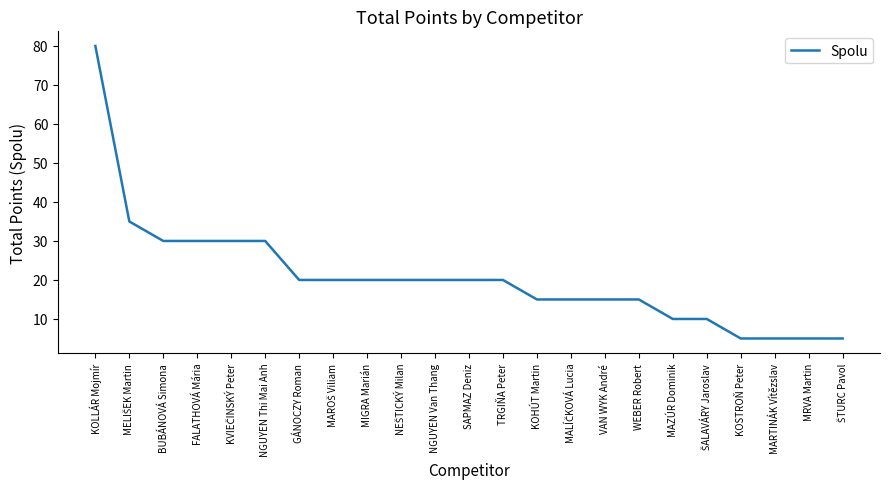

Is it true that the value at MIGRA Marián is 34?

False